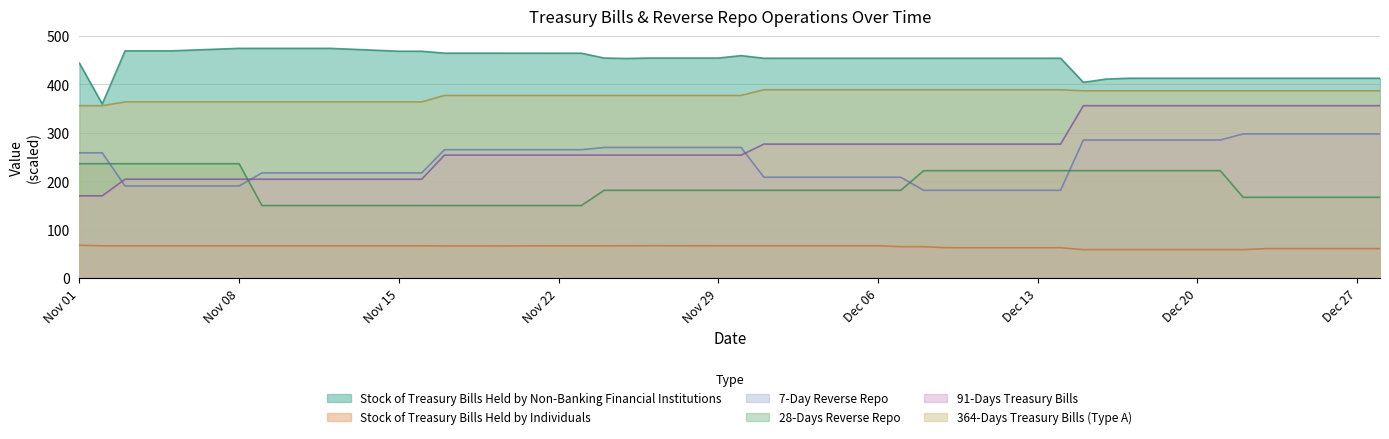

After their last crossing, which series has the higher values: 91-Days Treasury Bills or 7-Day Reverse Repo?

91-Days Treasury Bills